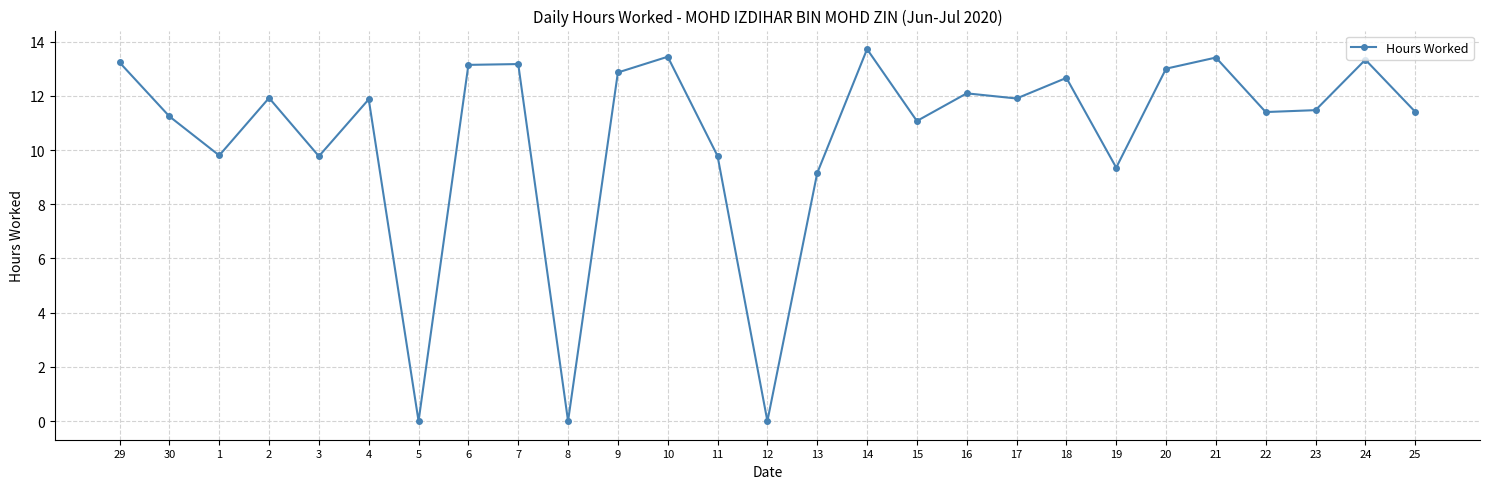

How many data points are less than 11?

8